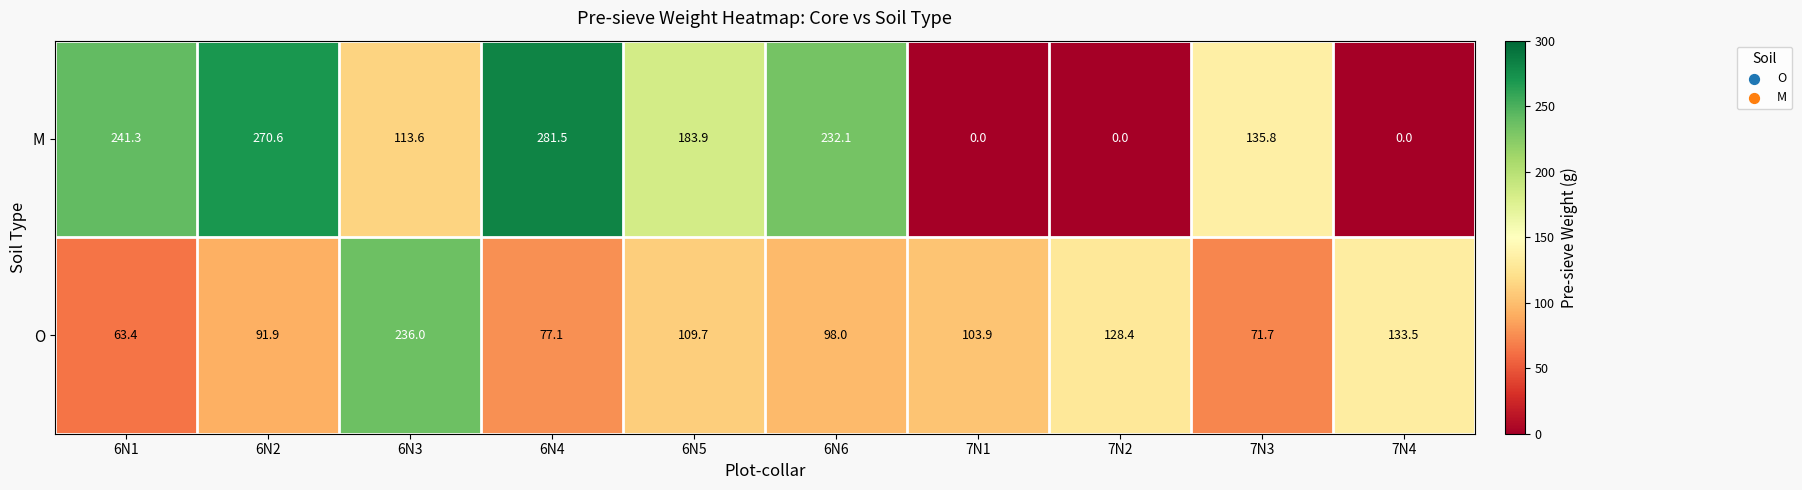

List the series in order of their peak value, highest first.

M, O